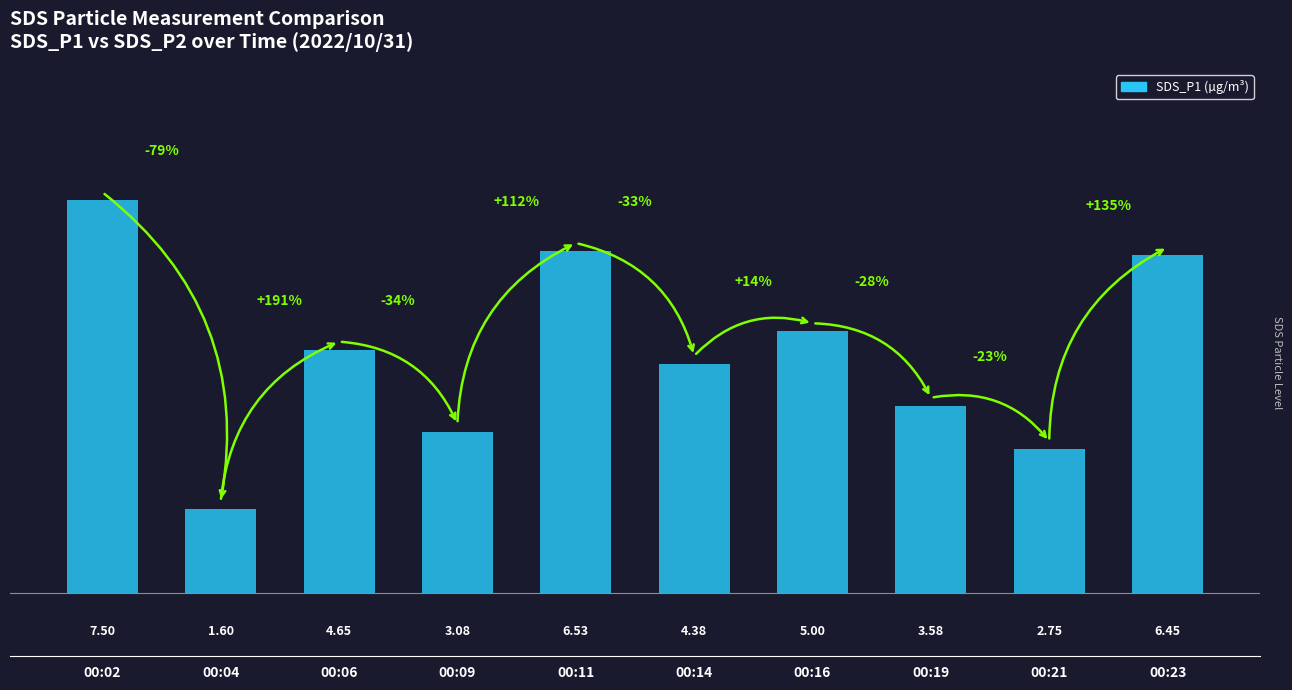

What is the change in value from 00:06 to 00:09?

-1.6